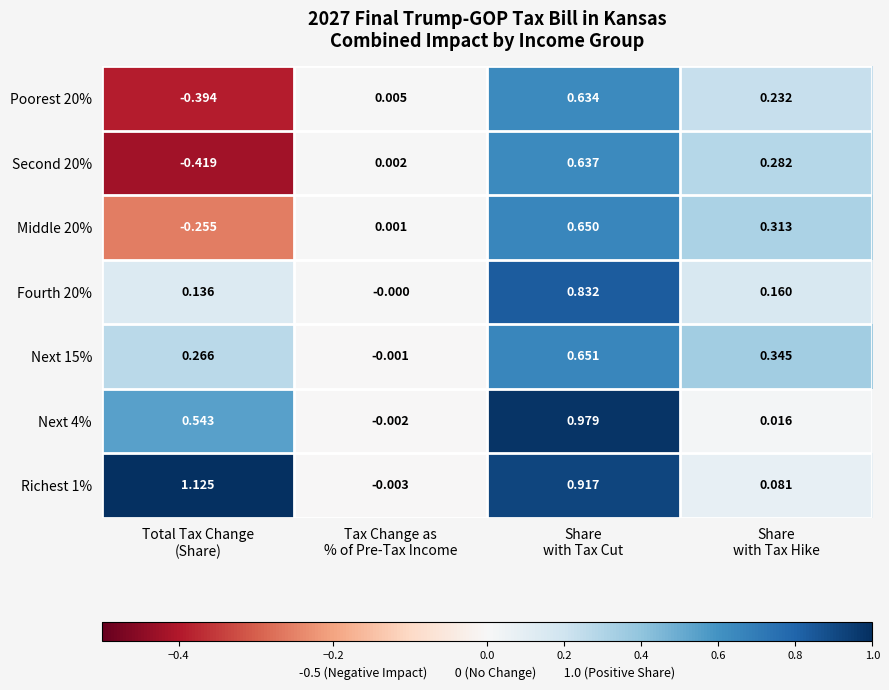

At which category is the sum across all series the highest?

Share
with Tax Cut